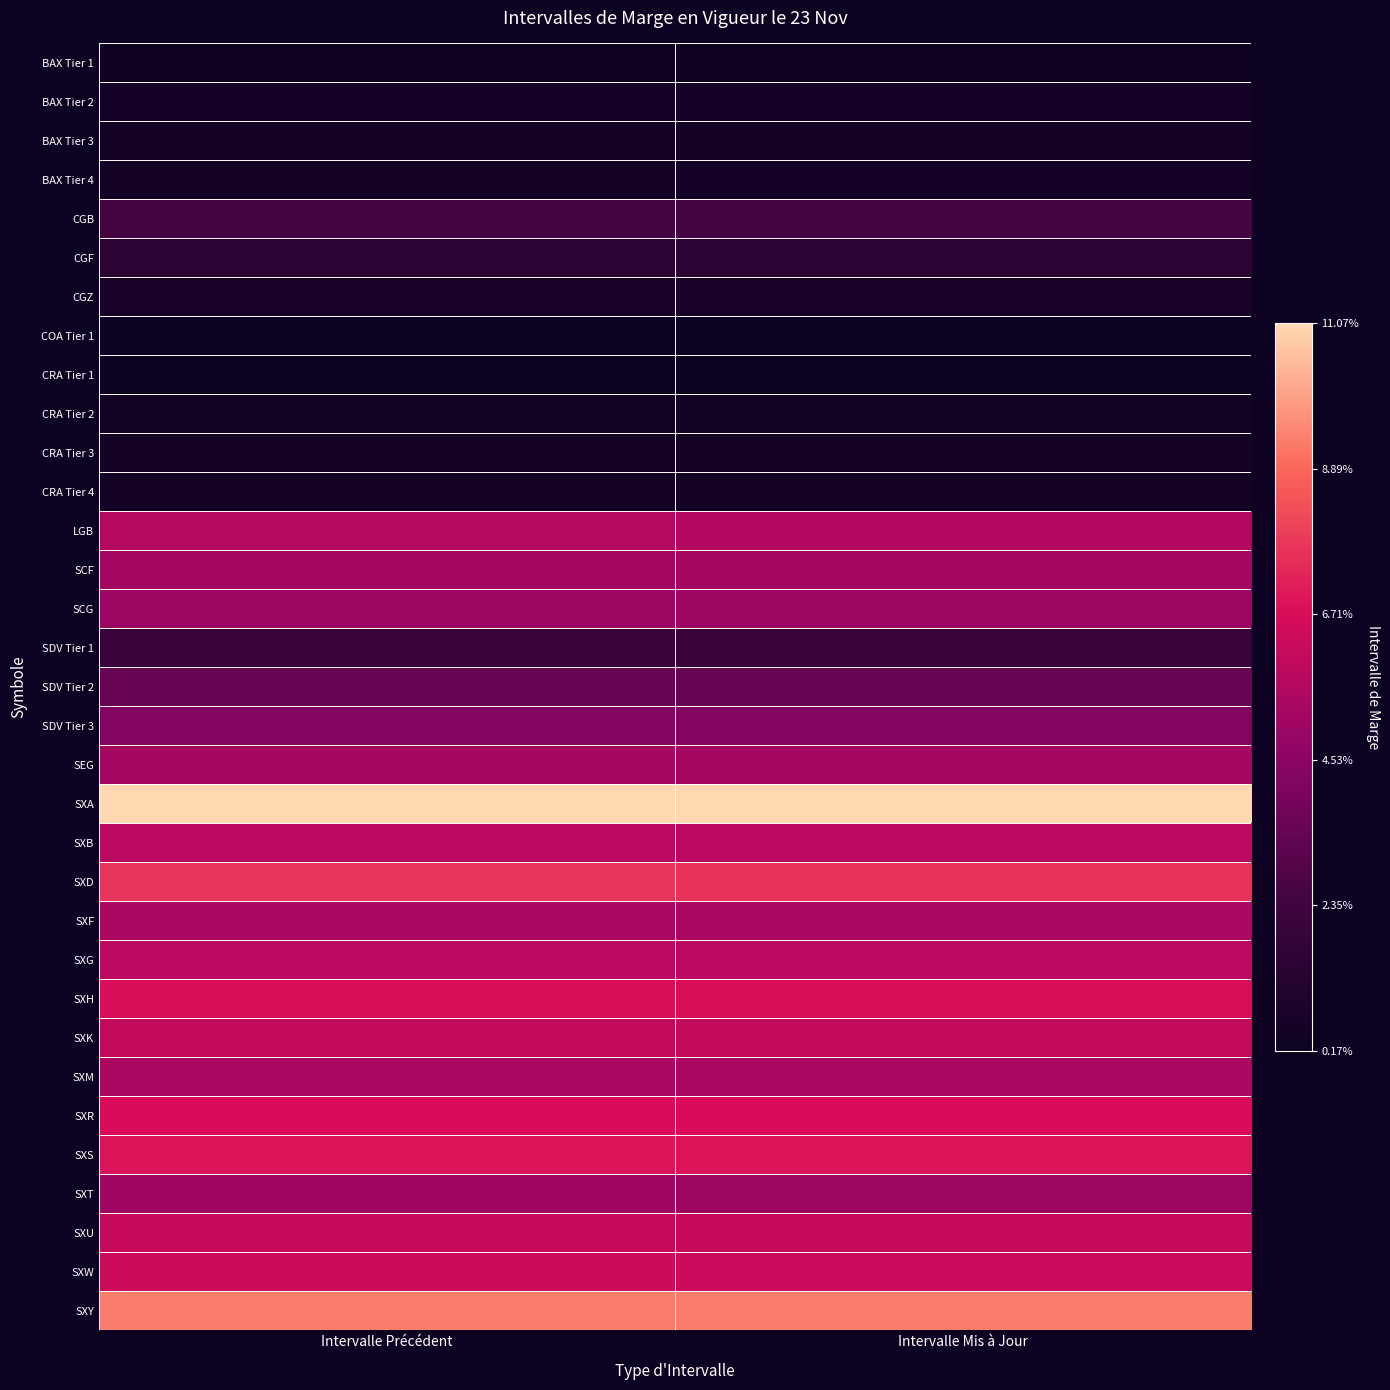

At how many categories does at least one series exceed 0?

2